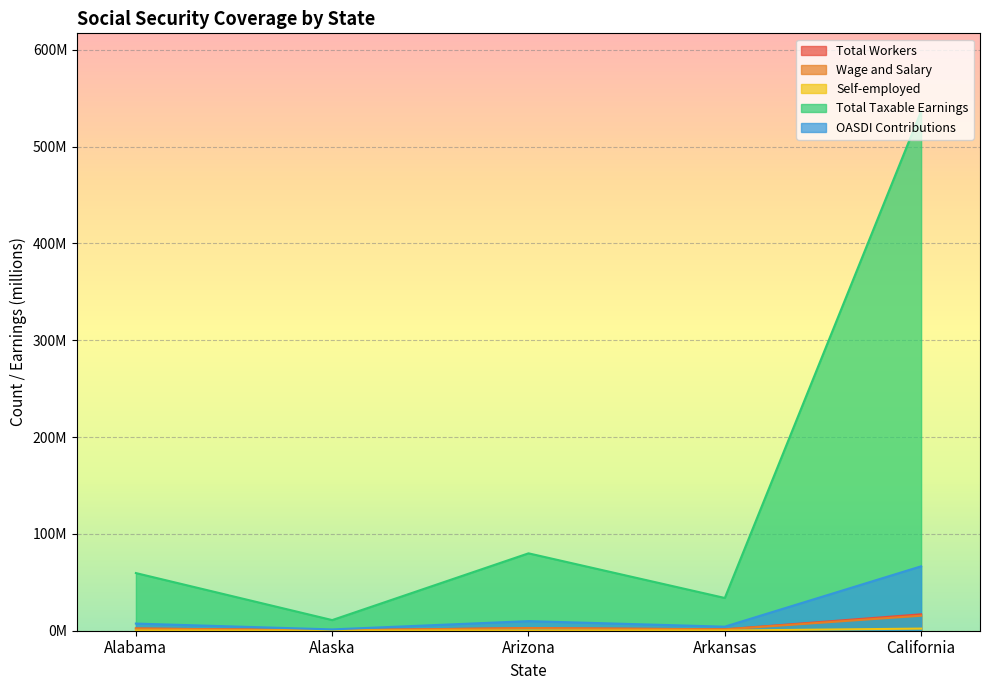

Between Alabama and Arkansas, which series saw the biggest shift?

Total Taxable Earnings